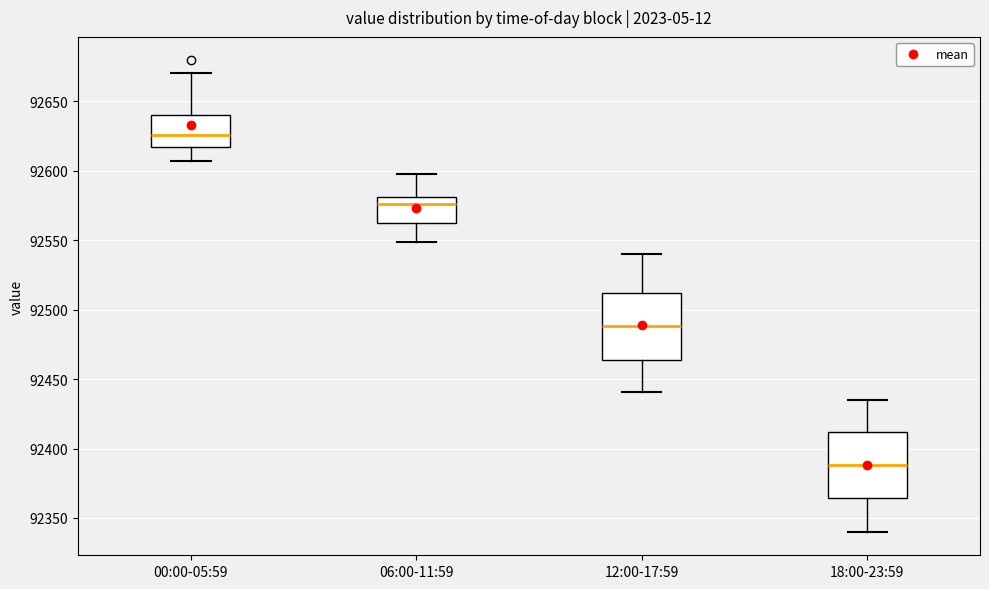

Where does the median line of the box for 18:00-23:59 sit on the y-axis? The values are not printed on the chart, so give them approximately, as read against the axis.

92390